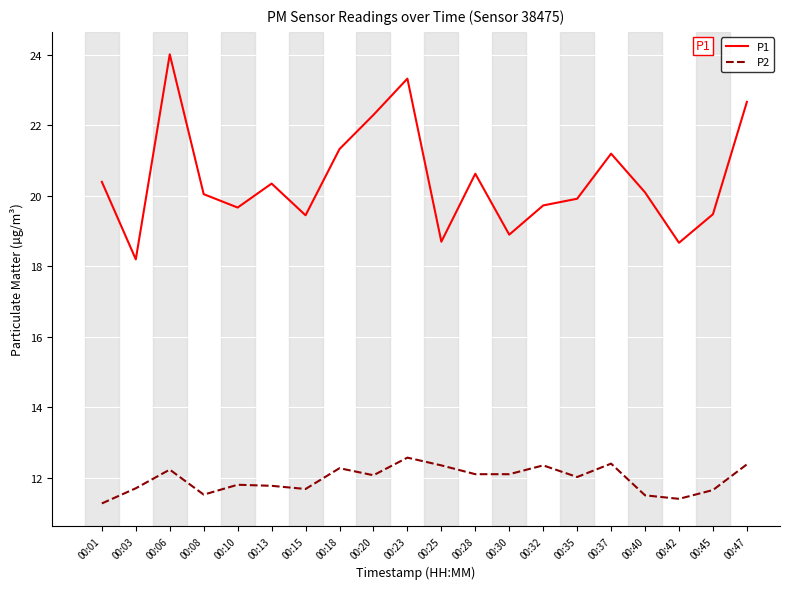

What is the difference between the P1 values at 00:20 and 00:37?

1.1